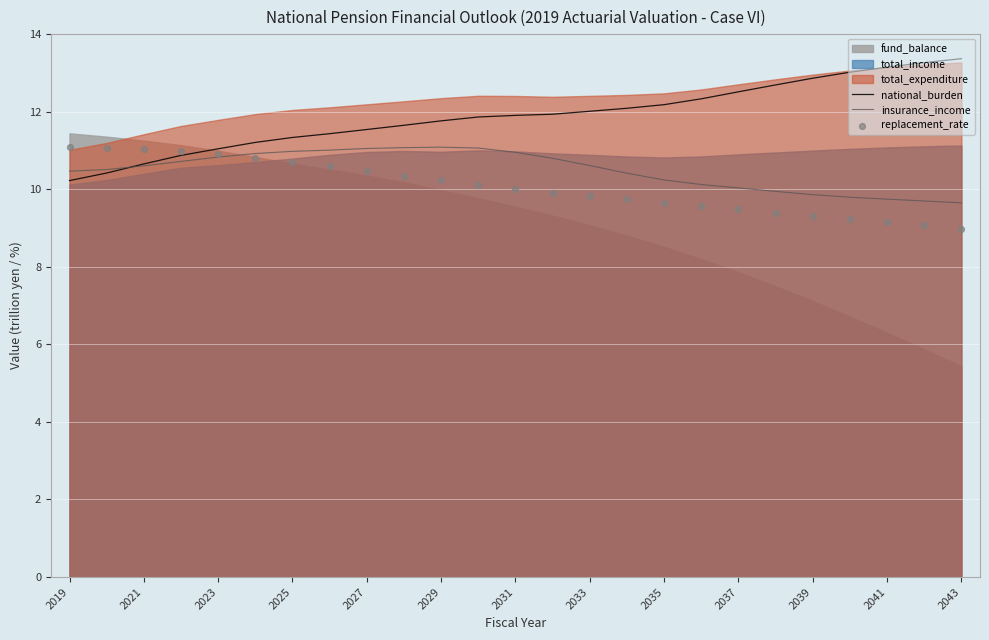

The insurance_income series shows 9.6 at 2043. True or false?

True